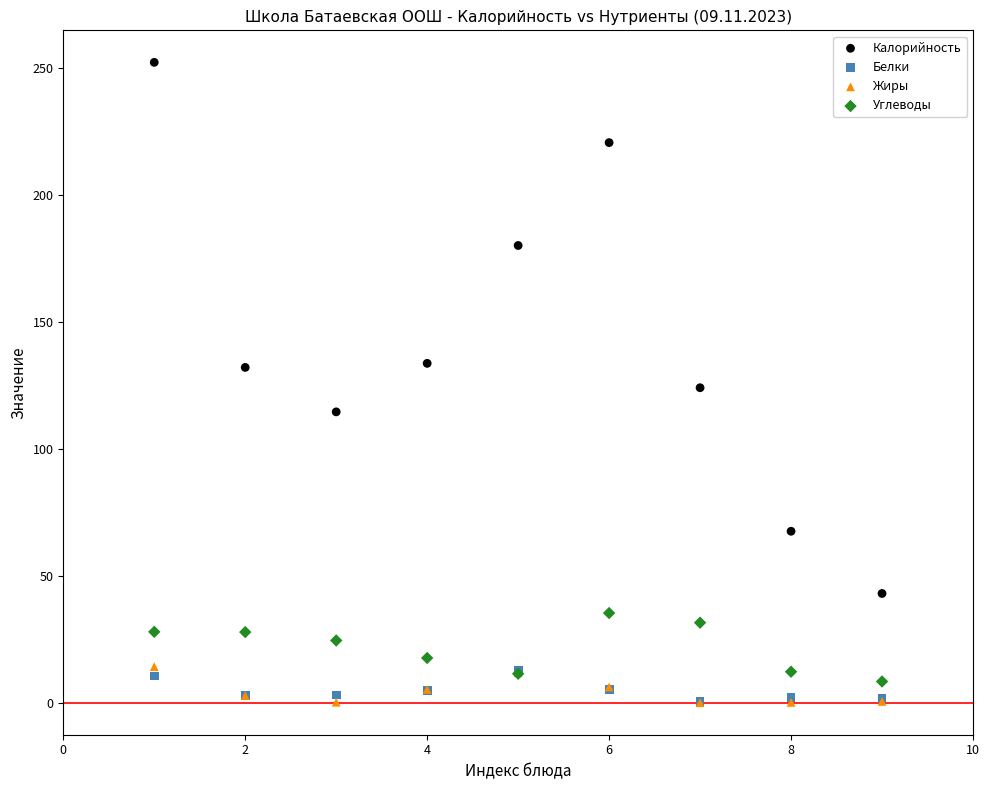

Which series has the largest Y range (max minus min)?

Калорийность